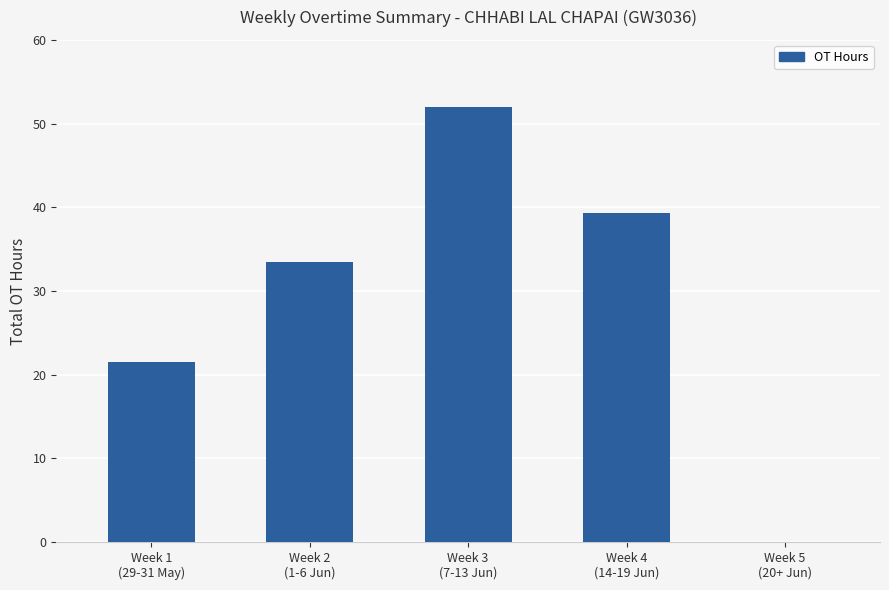

Is it true that the value at Week 3
(7-13 Jun) is 91.7?

False